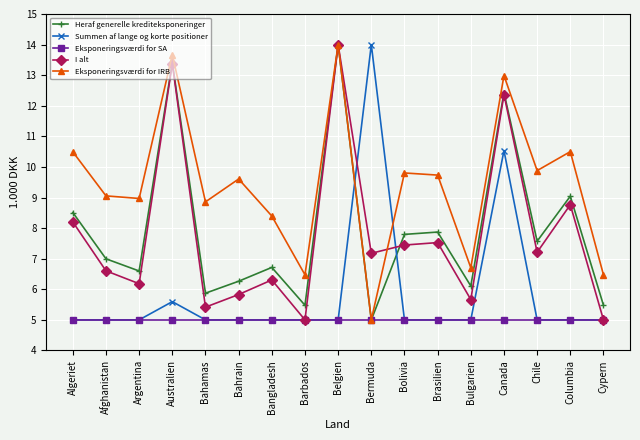

What is the minimum value for Eksponeringsværdi for SA?

5.0